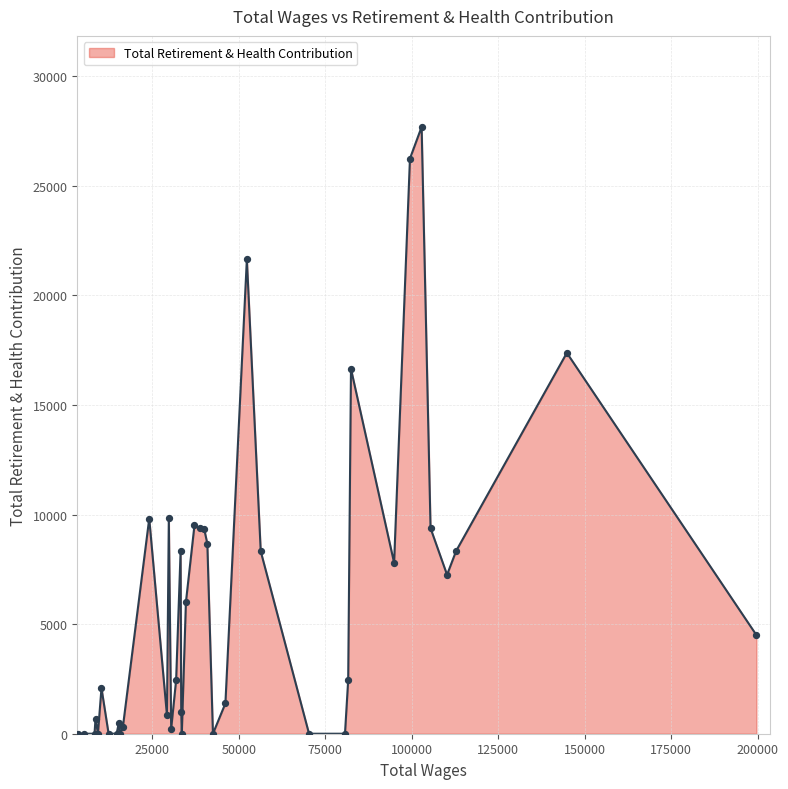

What is the difference between the maximum and minimum values?

27684